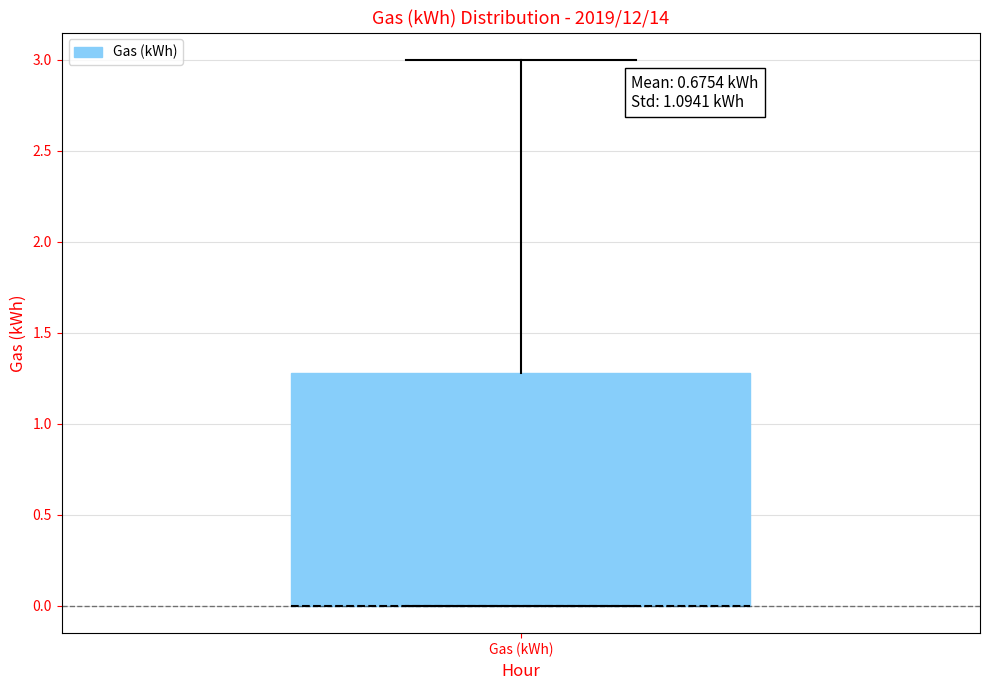

Where is the upper edge of the box for Gas (kWh) on the y-axis? The values are not printed on the chart, so give them approximately, as read against the axis.

1.3